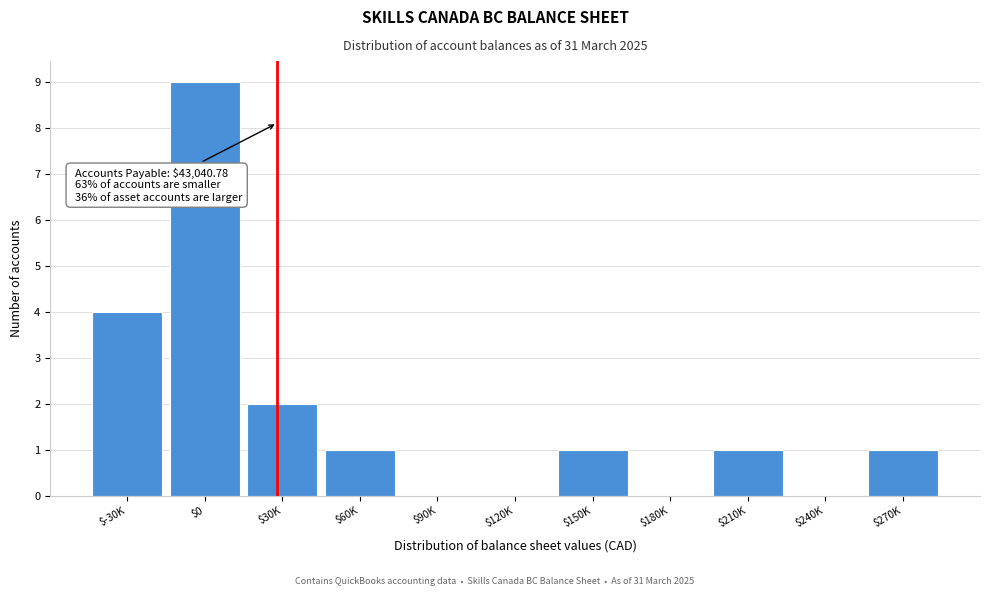

Which category has the highest value across all series?

$0